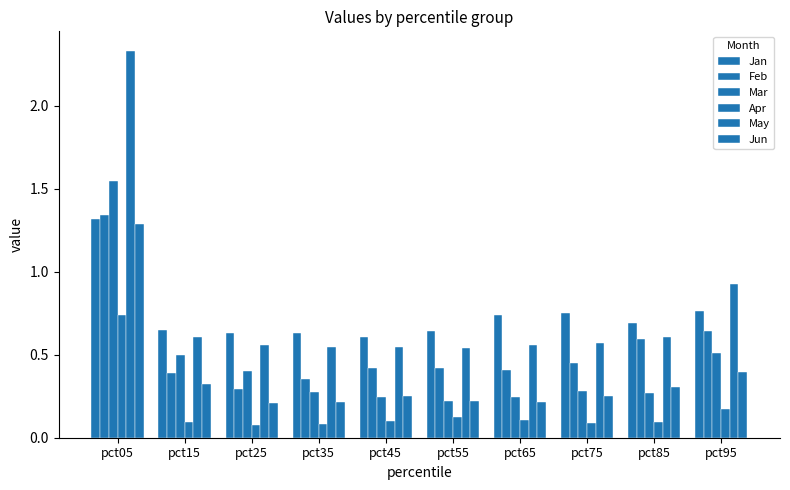

Which has a higher value, pct25 or pct35?

pct35